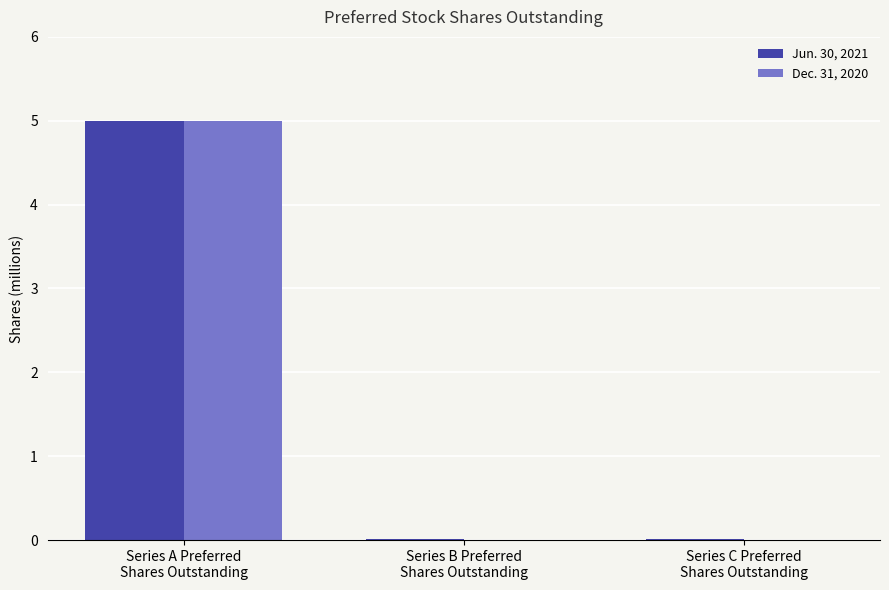

What is the difference between the Jun. 30, 2021 values at Series C Preferred
Shares Outstanding and Series B Preferred
Shares Outstanding?

2182